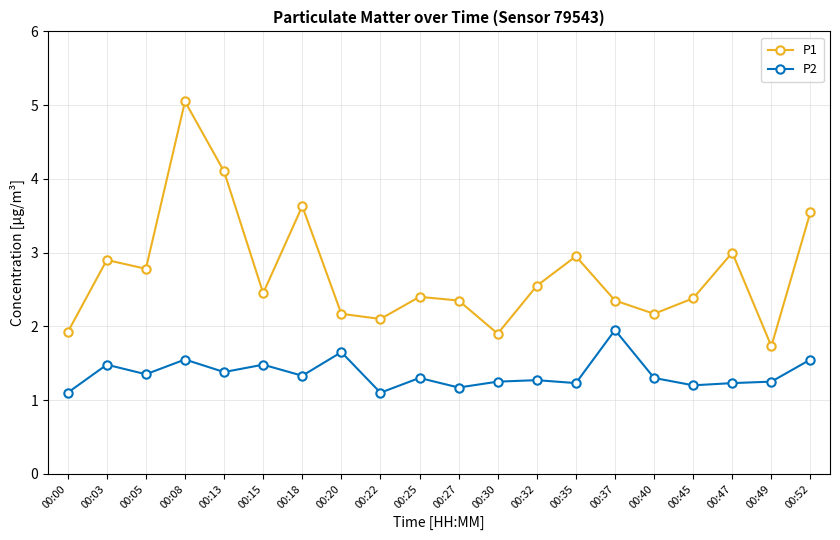

List the series in order of their overall mean, lowest first.

P2, P1